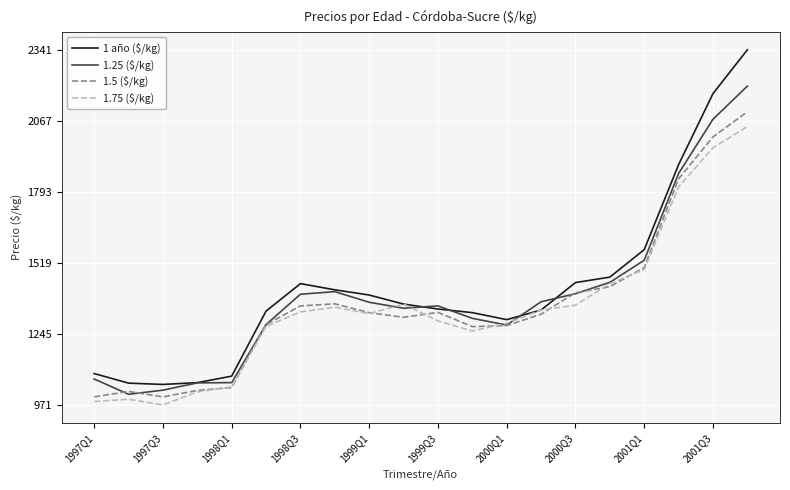

What is the greatest value displayed?

2341